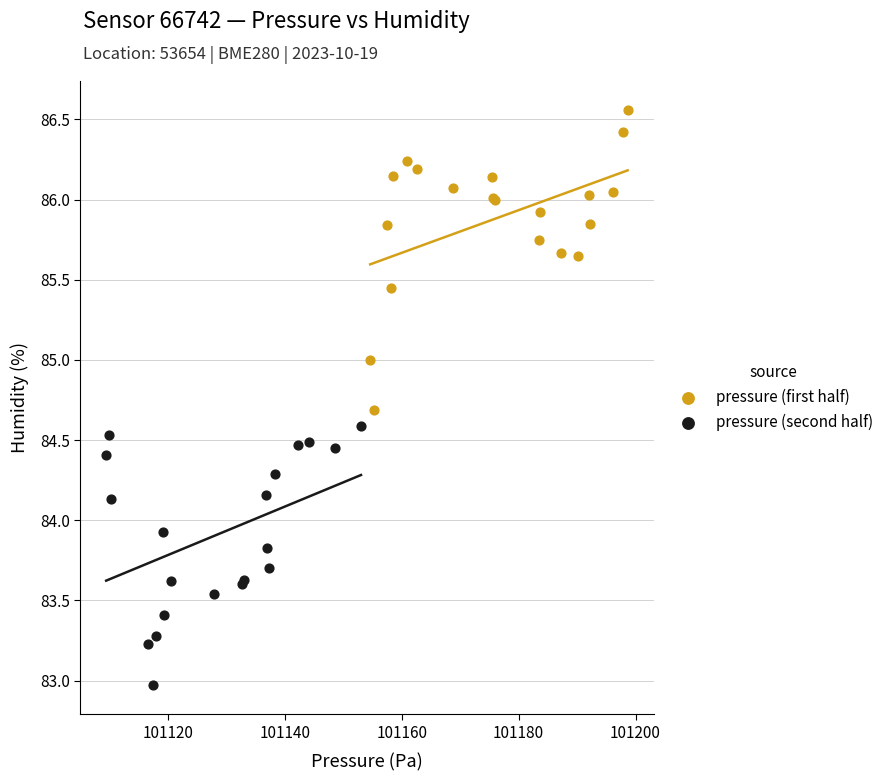

What are all the series names shown in the legend?

pressure (first half), pressure (second half)